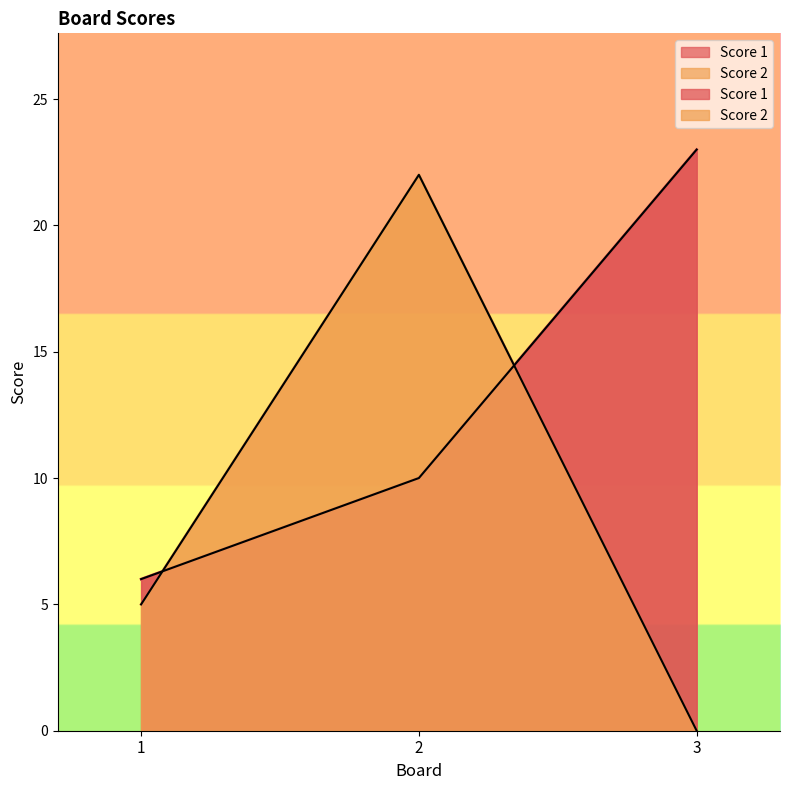

True or false: Score 1 has a value of 8 at 1.

False